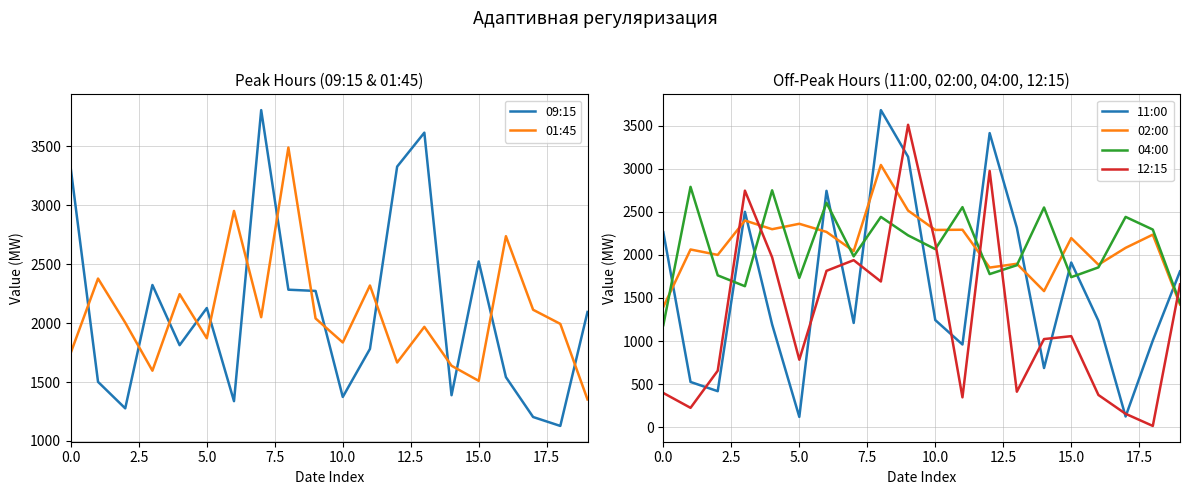

How many intersections are there between 01:45 and 09:15?

14